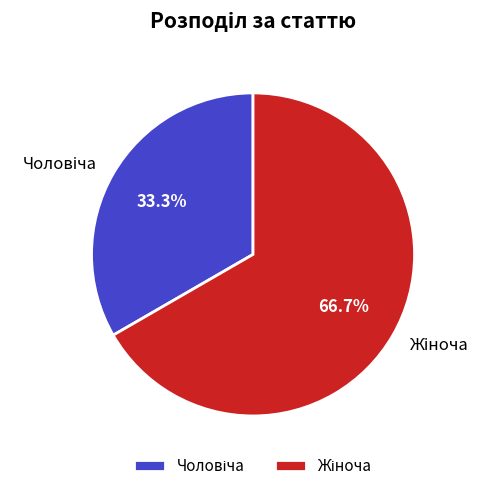

Is there any slice that represents more than half of the pie?

Yes